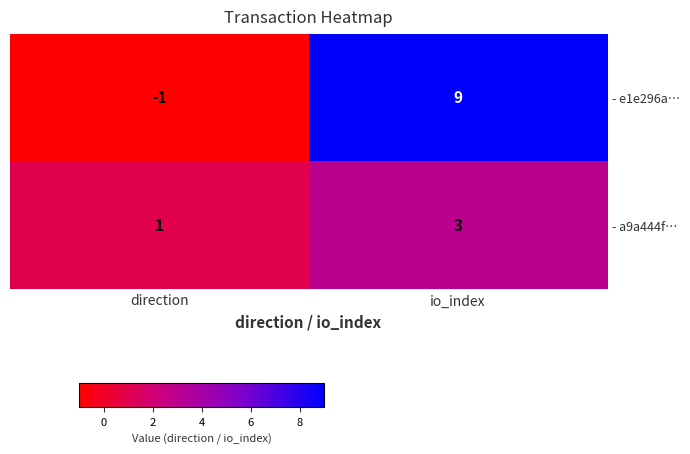

Is it true that - e1e296a… equals 15 at io_index?

False